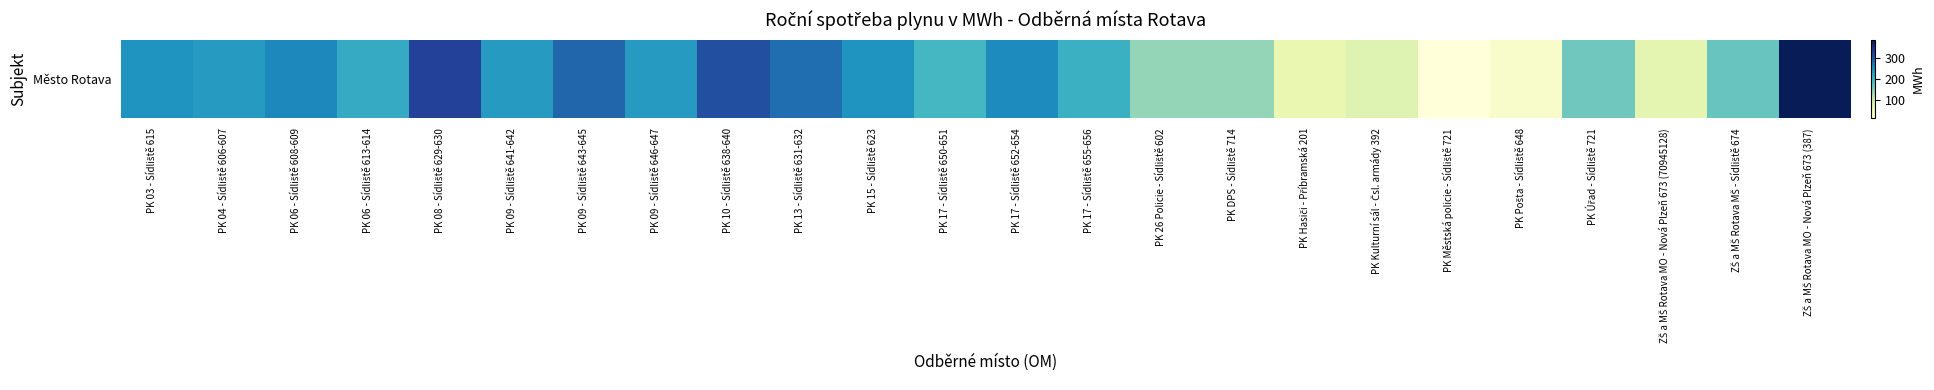

Approximately how many times larger is the value at ZŠ a MŠ Rotava MO - Nová Plzeň 673 (387) compared to PK 26 Policie - Sídliště 602?

2.8